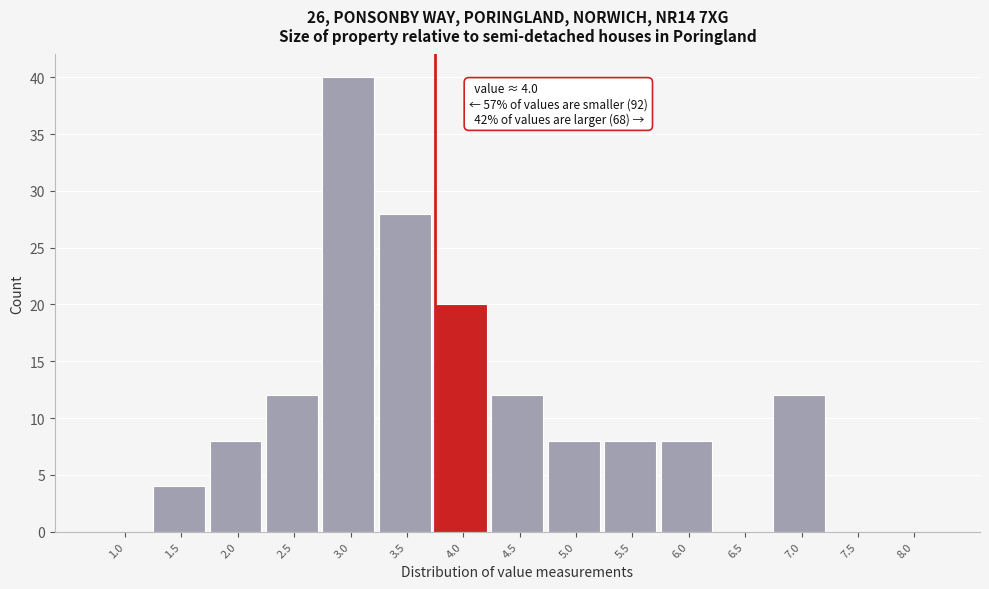

Reading right to left, what are all the values shown in this chart?

8.0=0	7.5=0	7.0=12	6.5=0	6.0=8	5.5=8	5.0=8	4.5=12	4.0=20	3.5=28	3.0=40	2.5=12	2.0=8	1.5=4	1.0=0